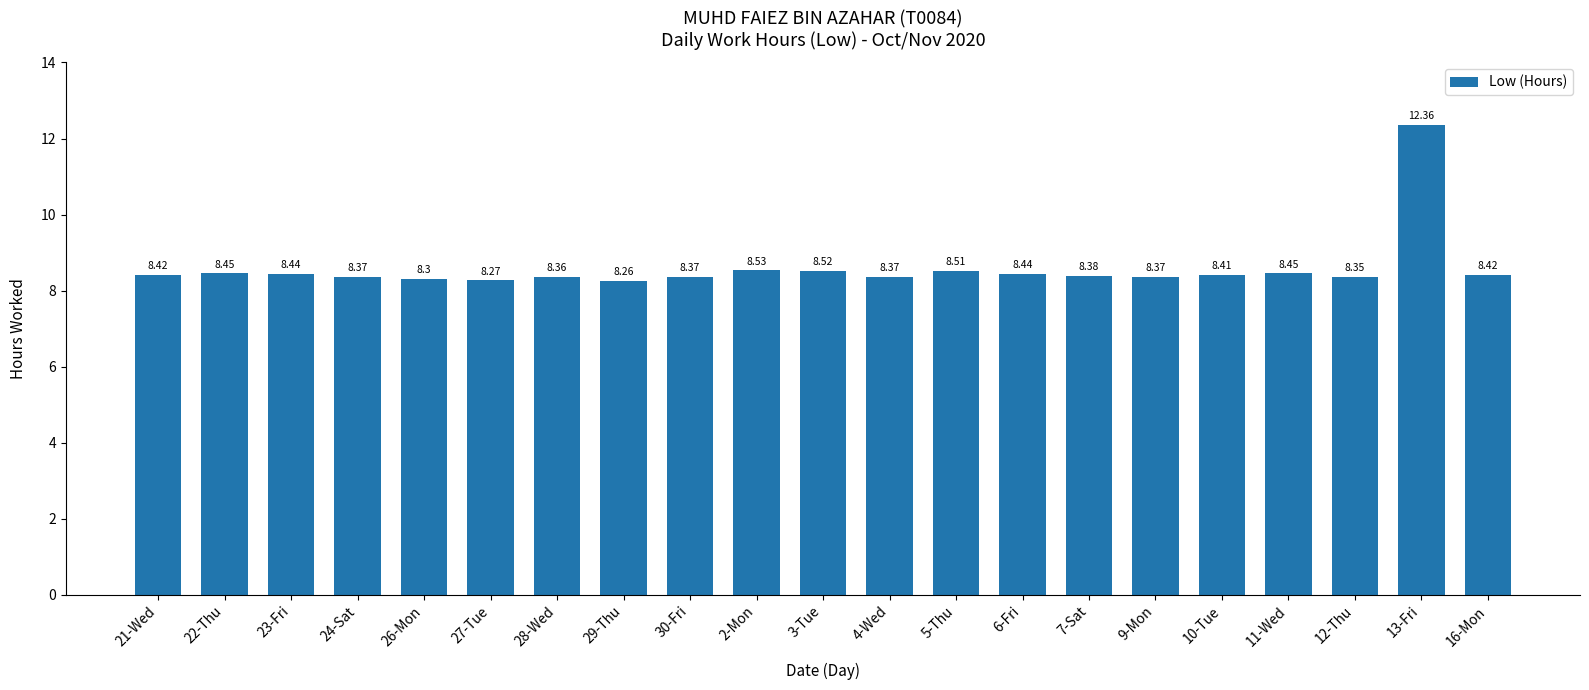

Are the bars grouped side by side (vs. stacked)?

No